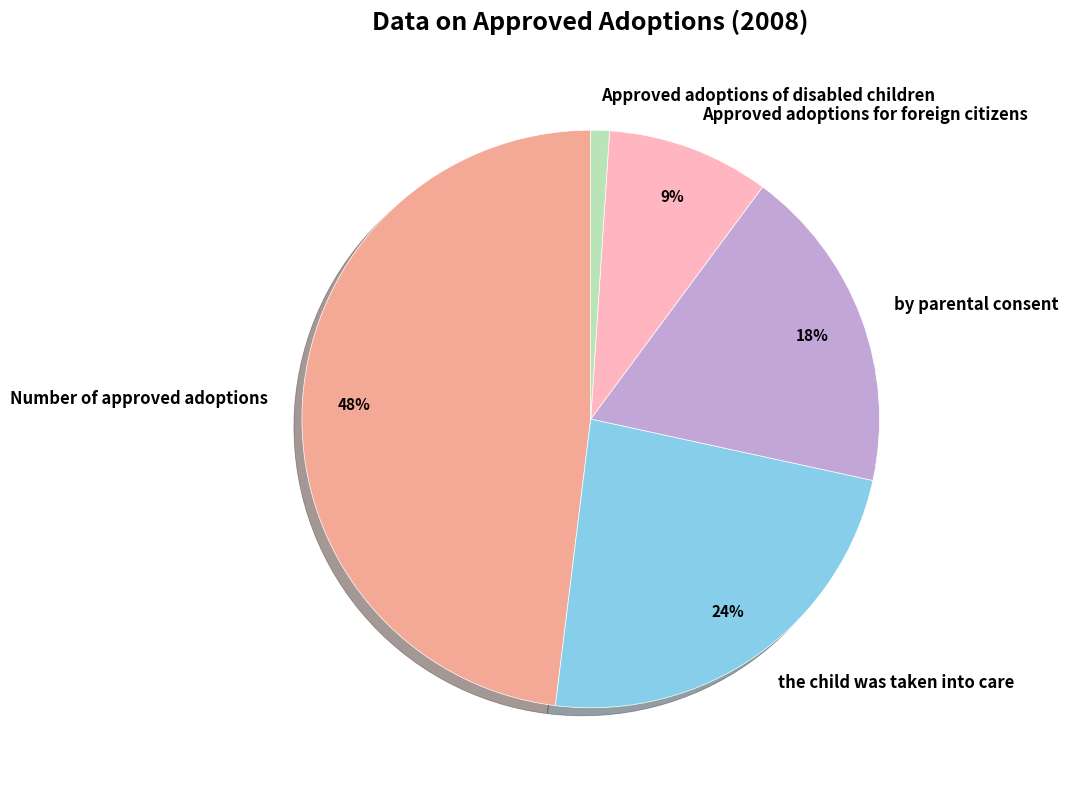

To the nearest percent, what portion does Approved adoptions for foreign citizens represent?

9%